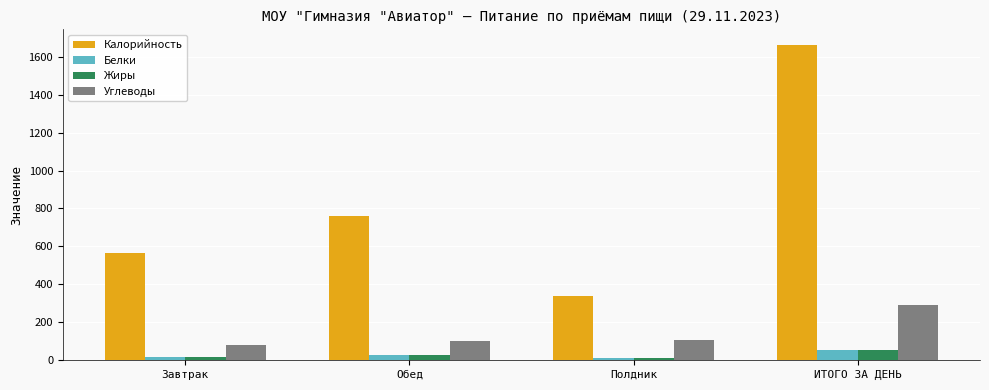

What is the difference between the maximum and minimum values in the Белки series?

42.5